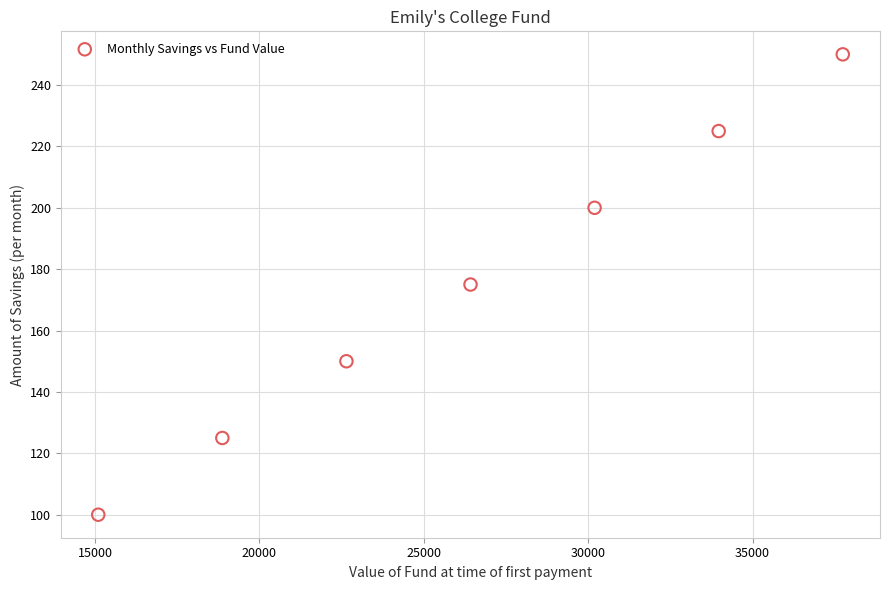

What is the range of Y values (max minus min)?

150